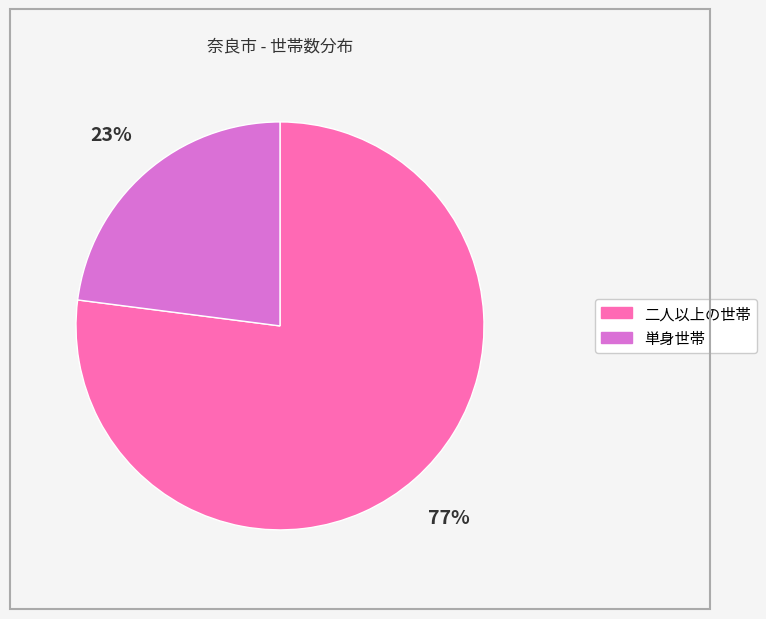

Which slice is the largest?

二人以上の世帯